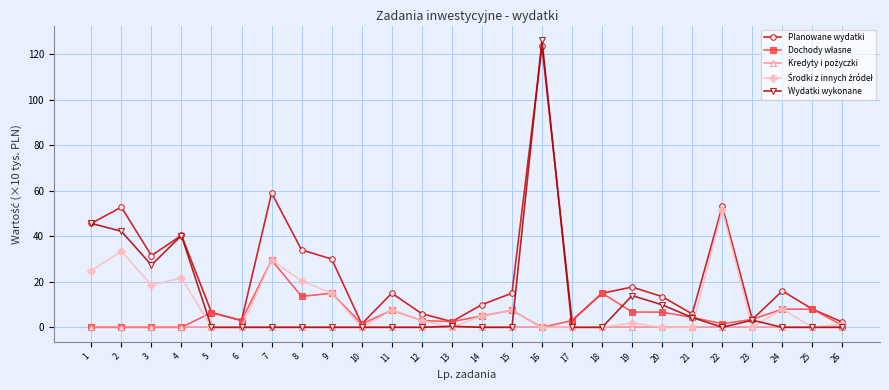

At which label is Planowane wydatki closest to 62?

7